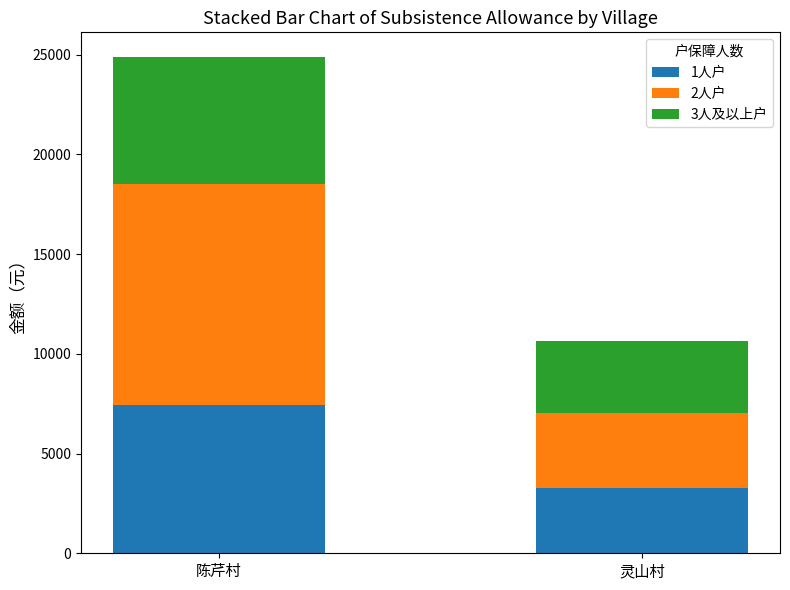

What is the difference between the 1人户 values at 陈芹村 and 灵山村?

4155